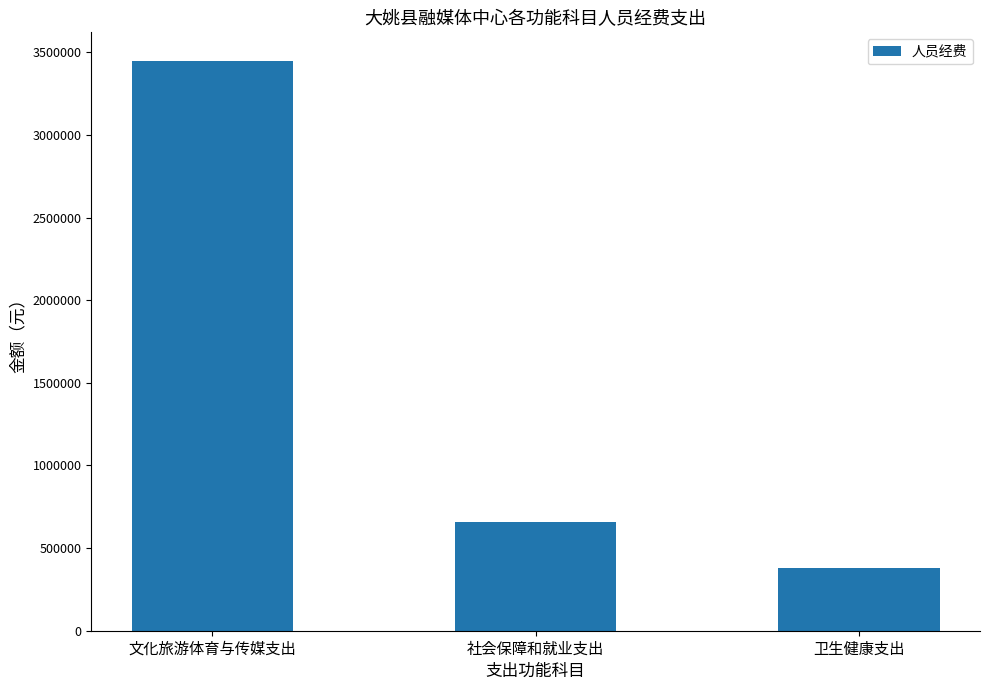

What is the ratio of the value at 社会保障和就业支出 to the value at 文化旅游体育与传媒支出?

0.2